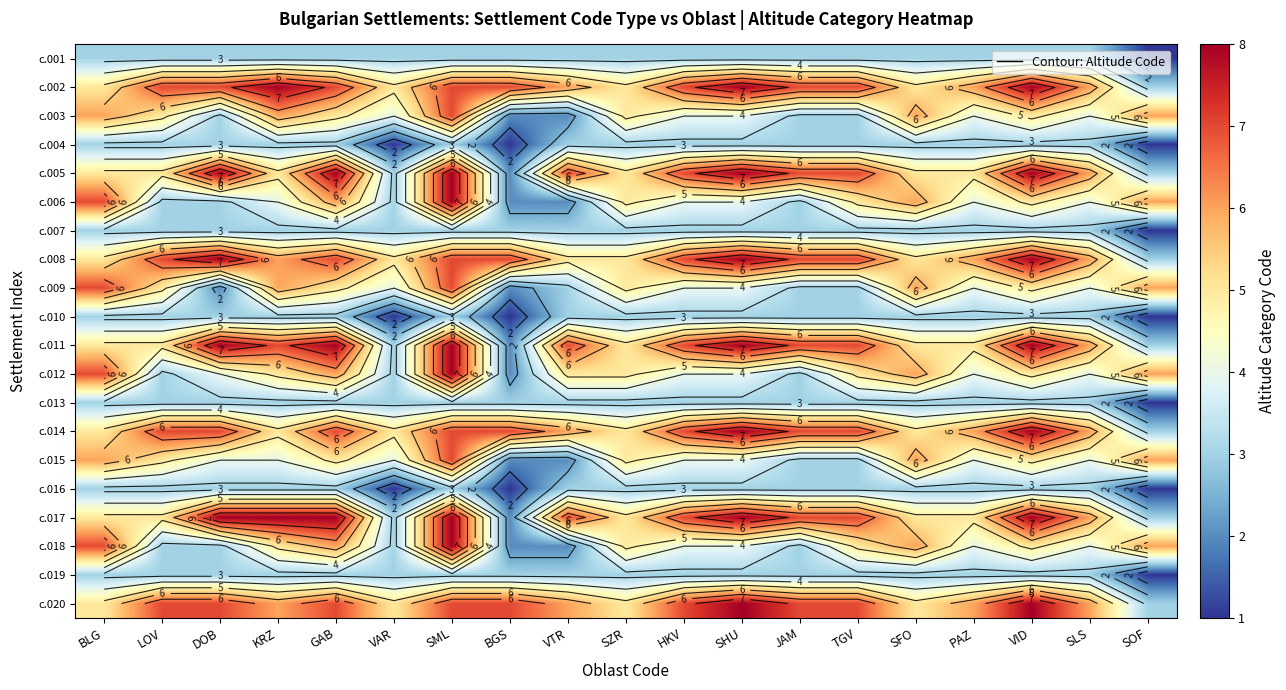

At which label does с.019 reach its minimum?

SOF